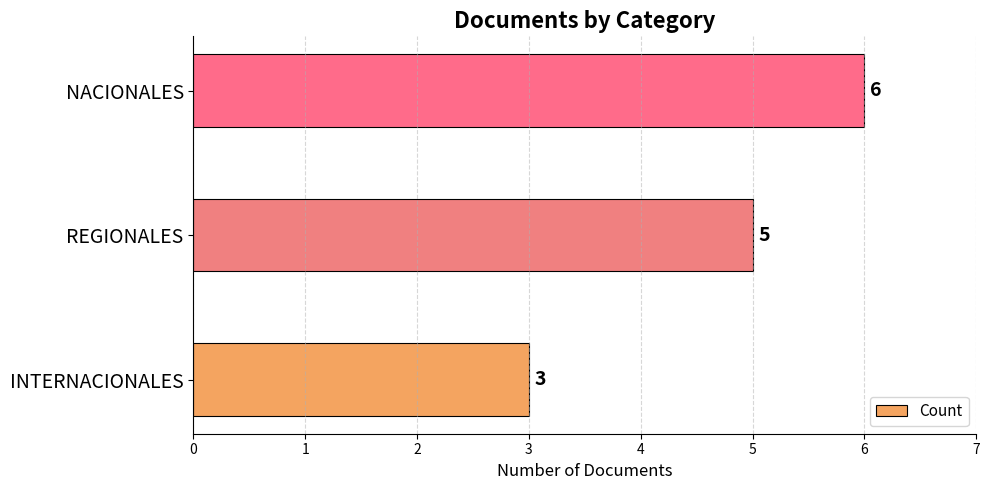

What is the difference between the second highest and minimum values?

2